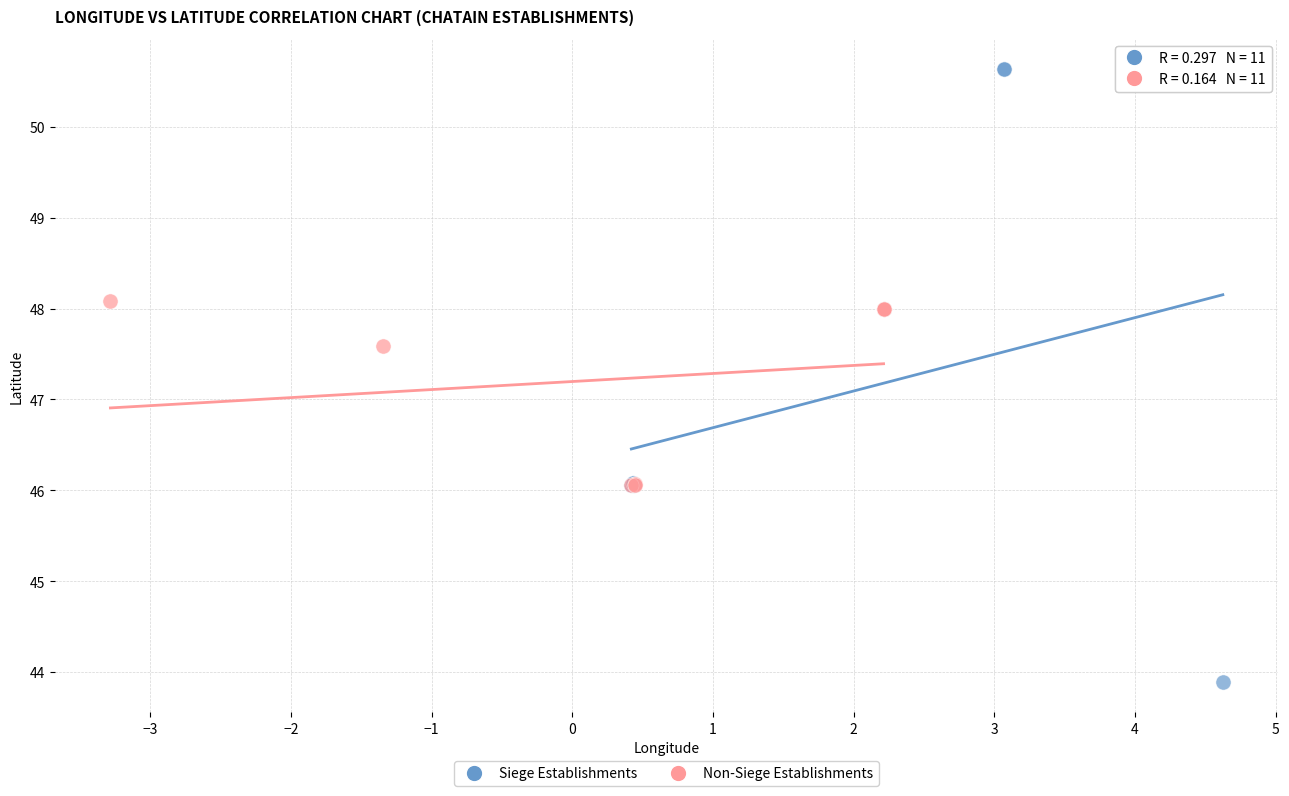

Which series reaches the minimum Y coordinate?

Siege Establishments